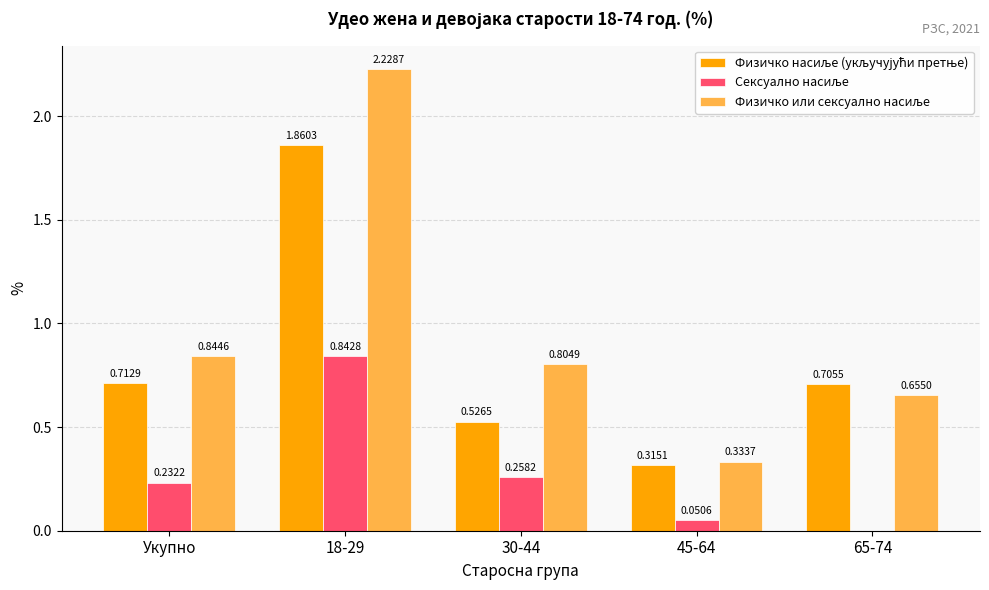

At which category is the sum across all series the highest?

18-29